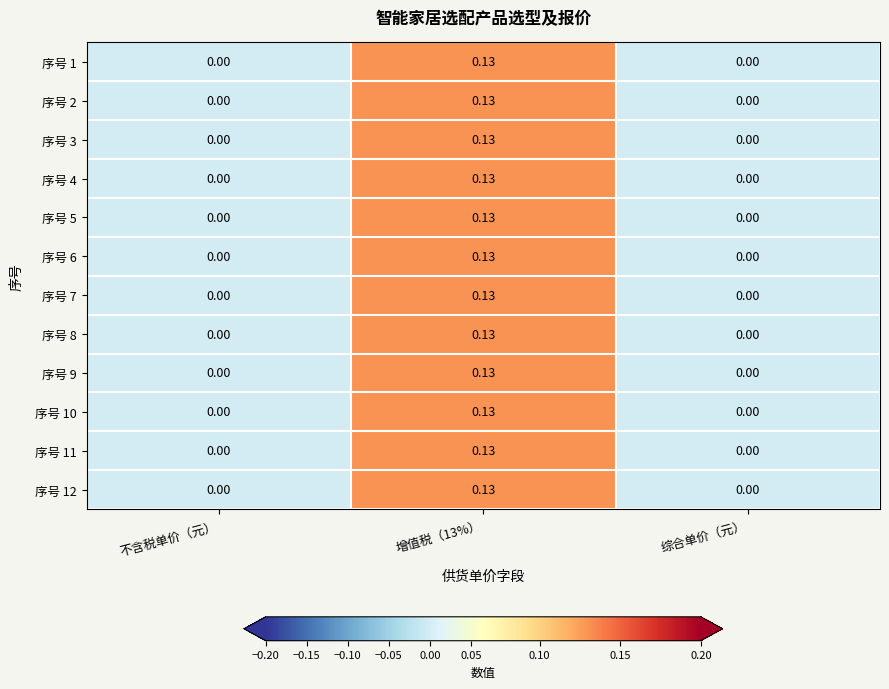

Is the value of 序号 9 at 增值税（13%） greater than the value of 序号 7 at 综合单价（元）?

Yes